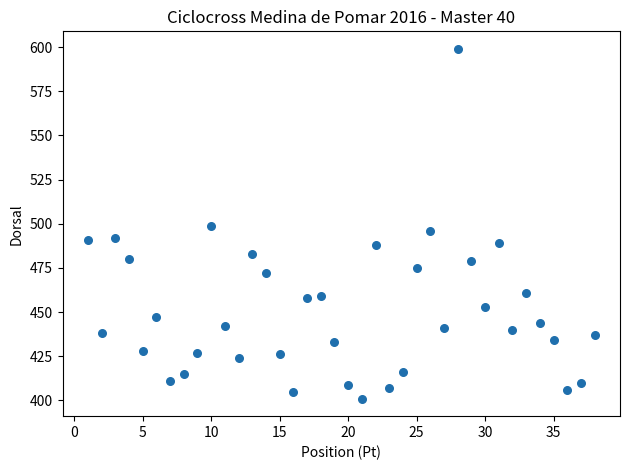

What is the range of Y values (max minus min)?

198